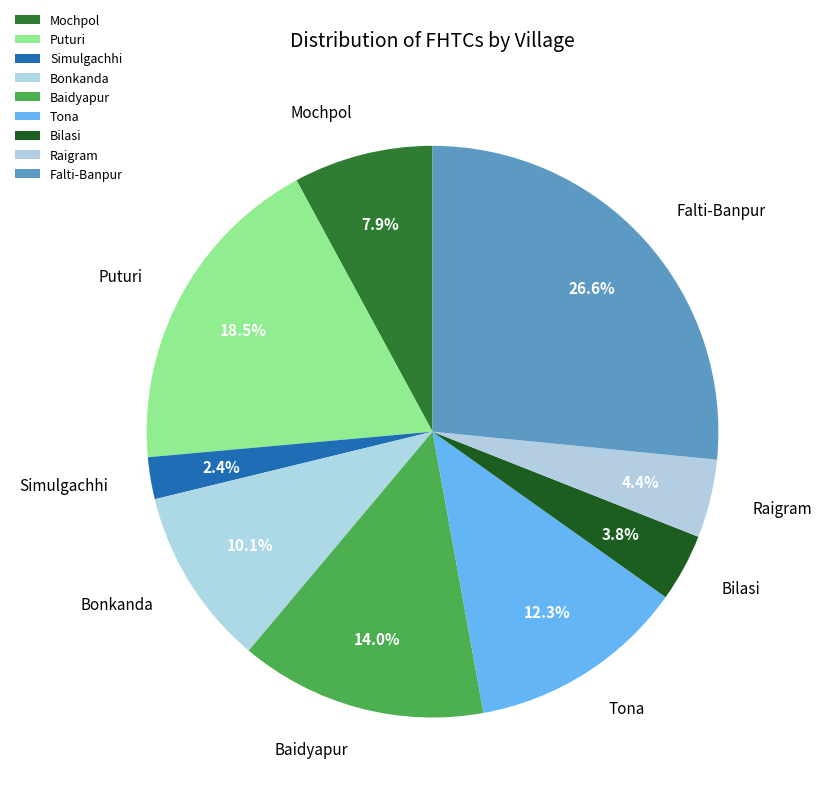

To the nearest percent, what portion does Mochpol represent?

8%